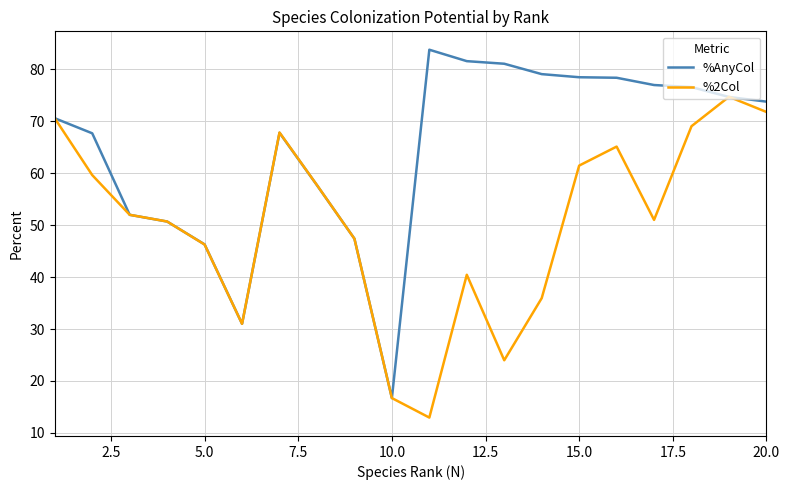

Count the number of data series in this chart.

2